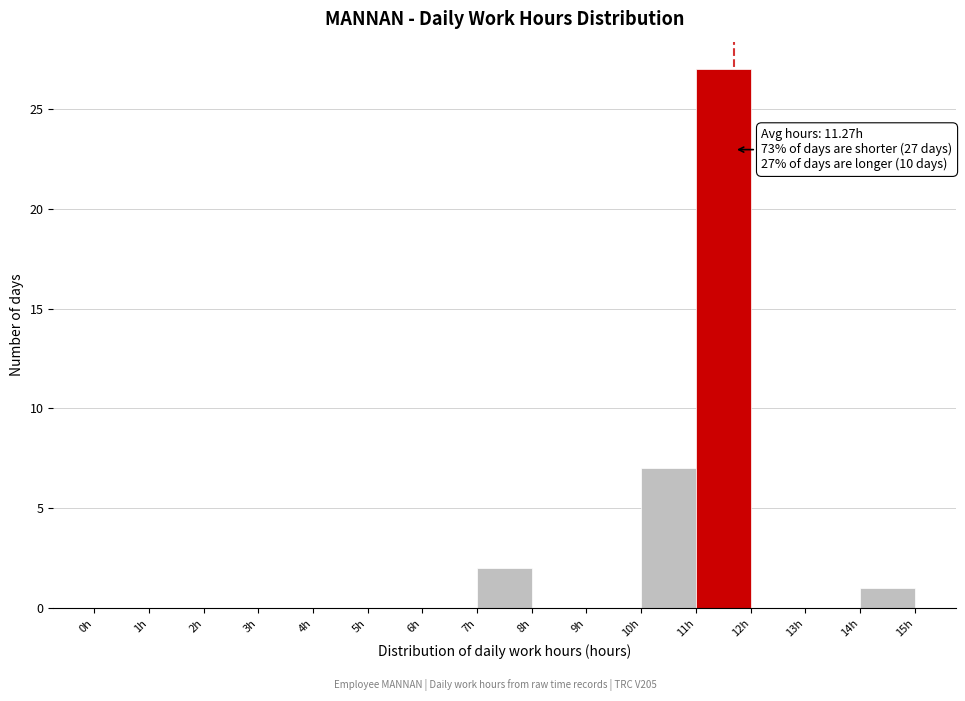

Over which range of the x-axis is the bar tallest?

11 to 12